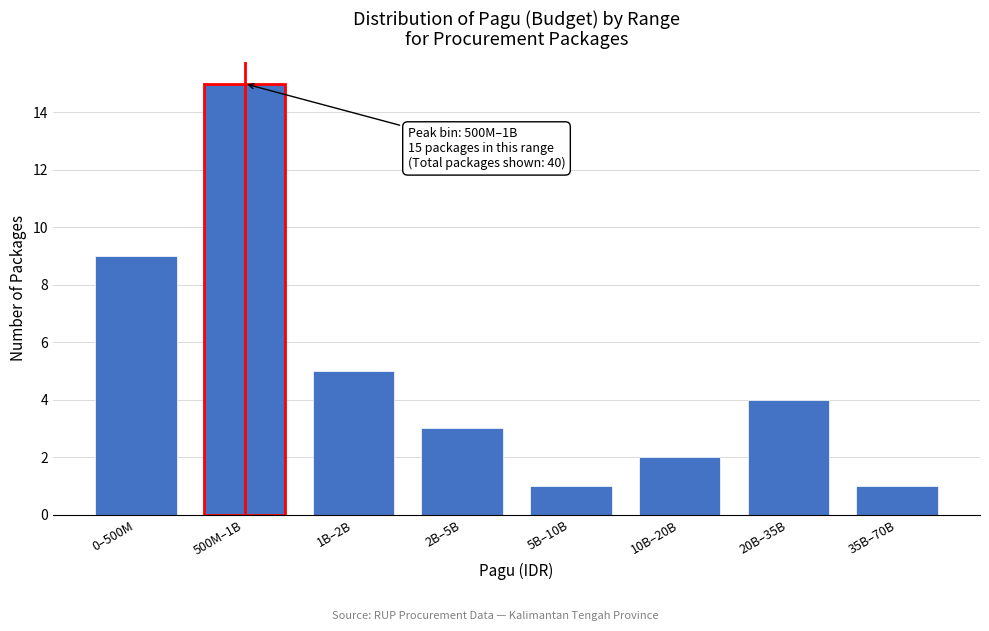

Reading left to right, transcribe all the data shown in this chart.

9	15	5	3	1	2	4	1